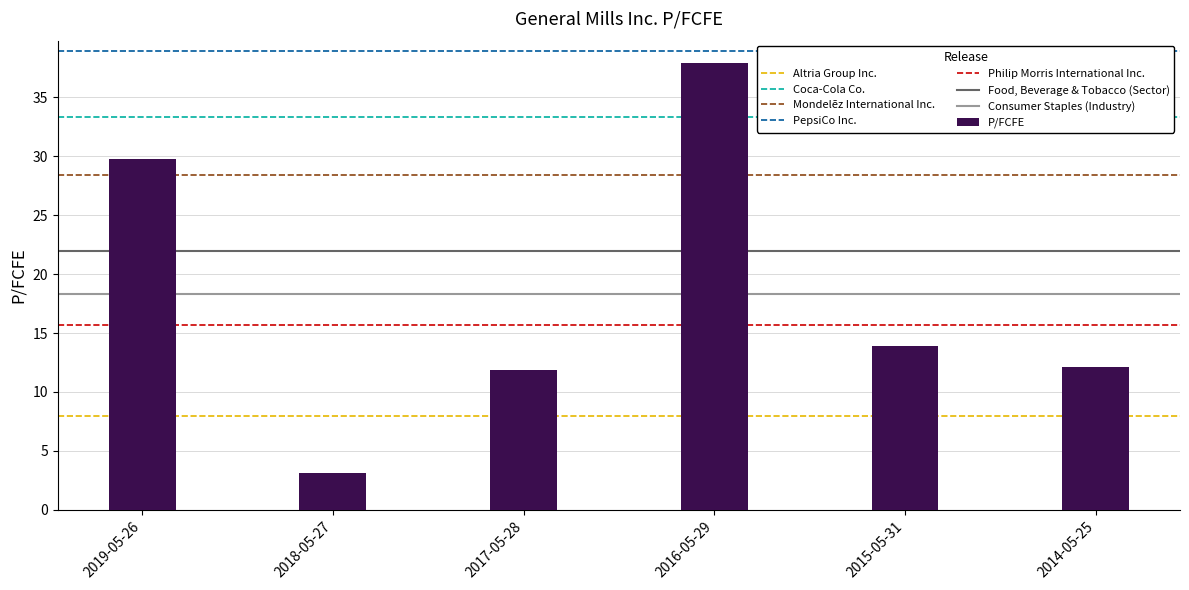

Which category has the highest value across all series?

2016-05-29